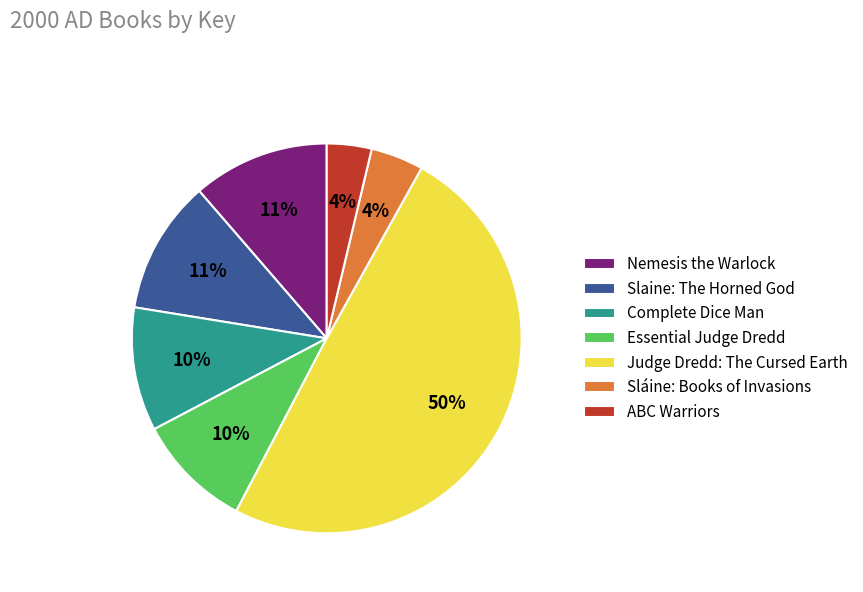

The Essential Judge Dredd slice represents 10% of the pie. True or false?

True